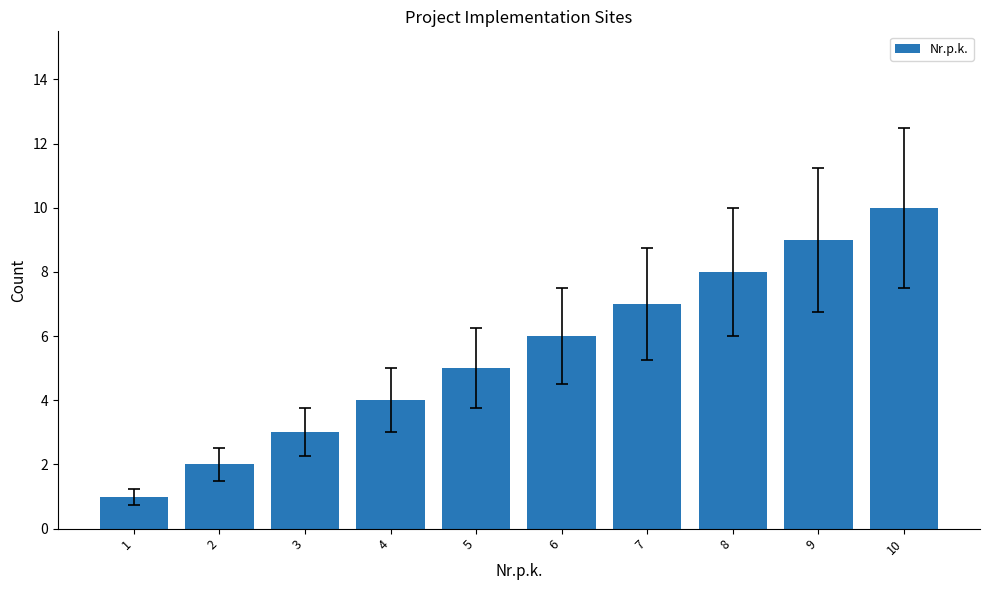

At which label is the value closest to 5?

5